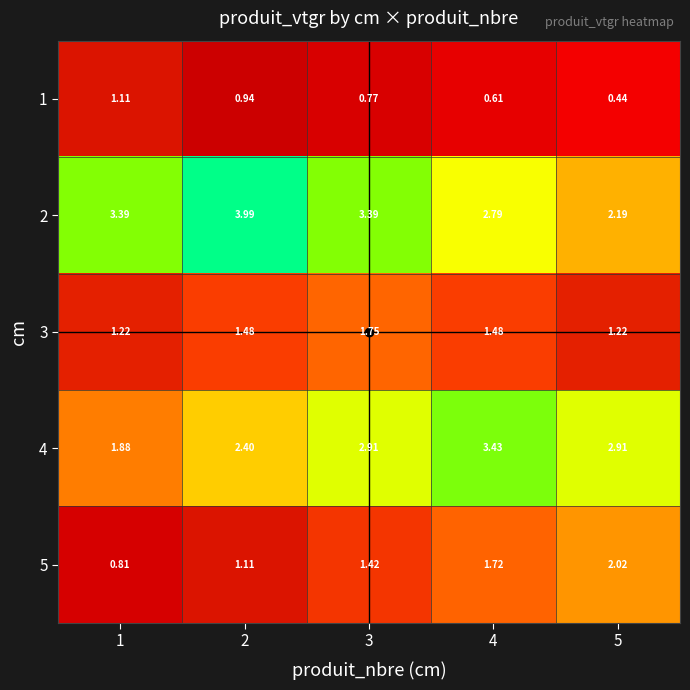

At which category is the sum across all series the highest?

3